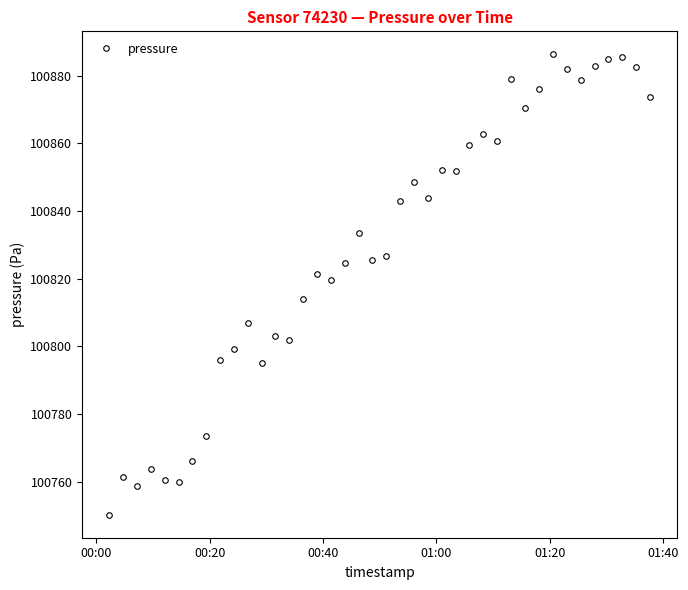

How many values are below 100833?

20